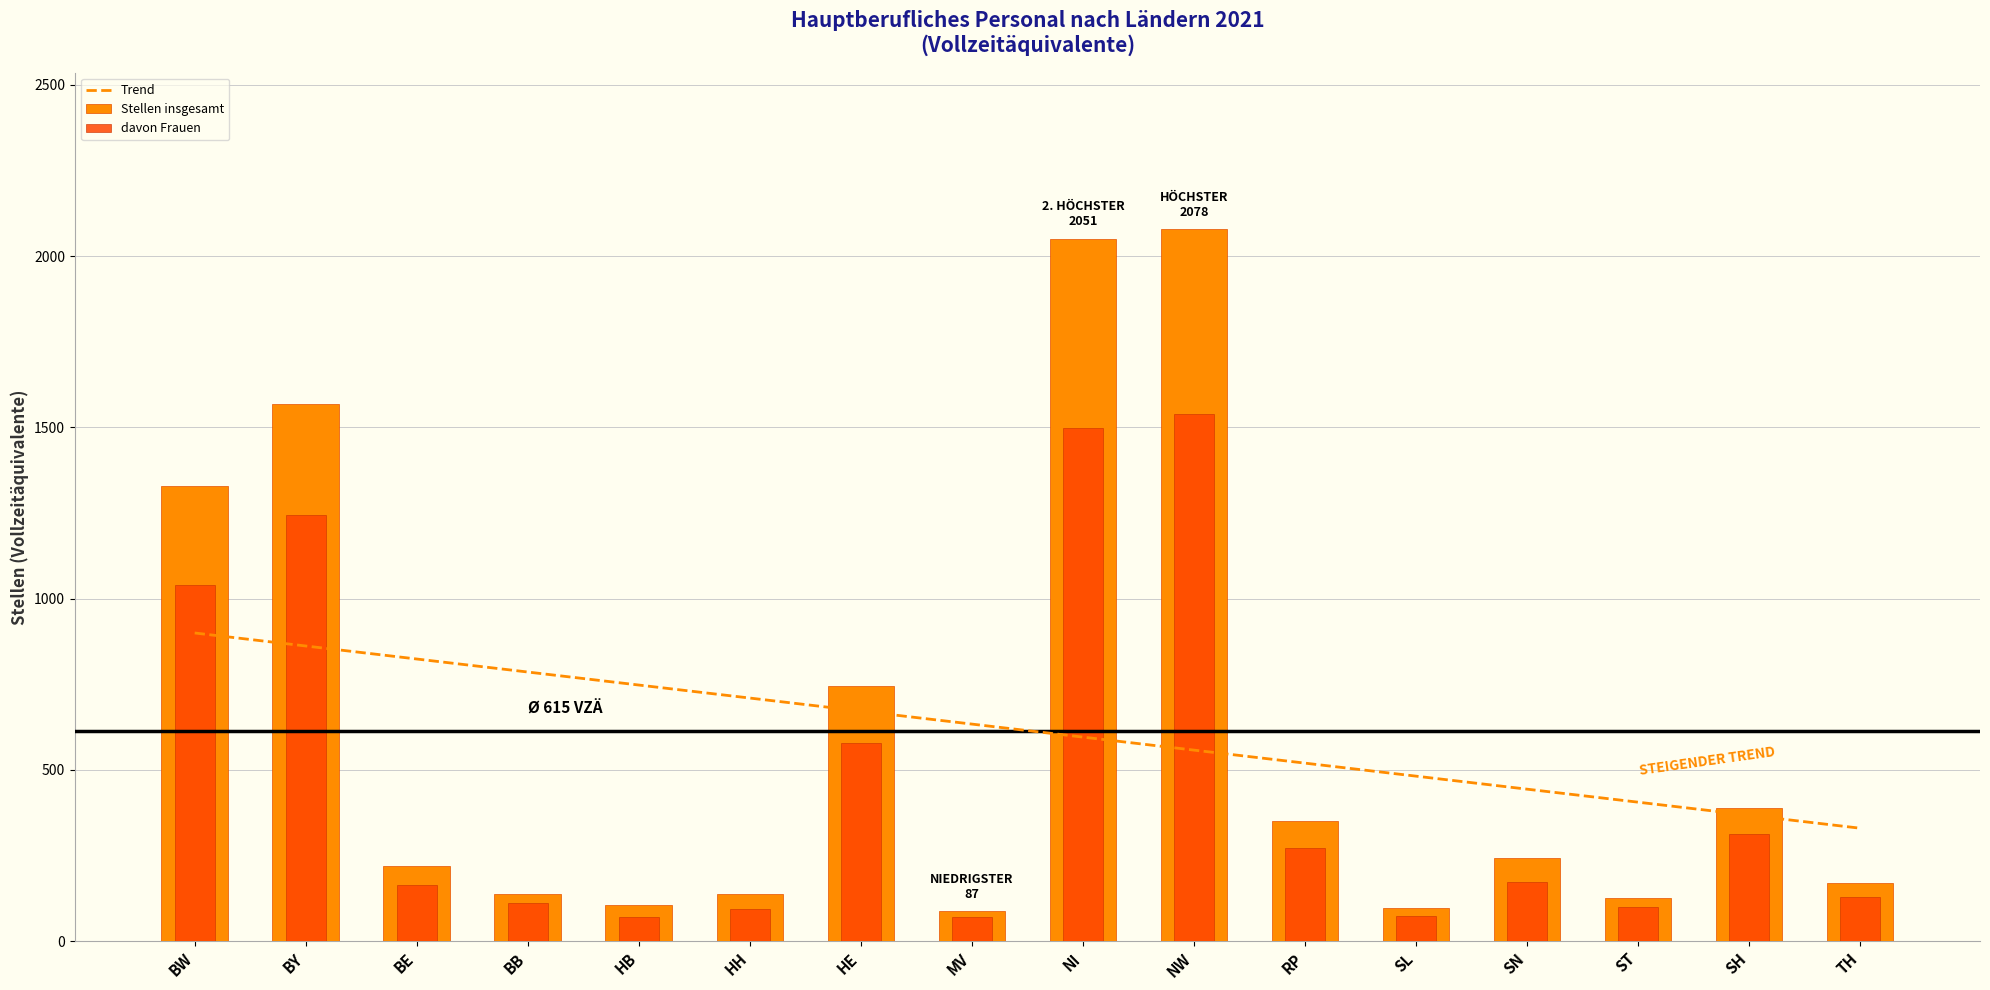

At how many categories does at least one series exceed 988?

4